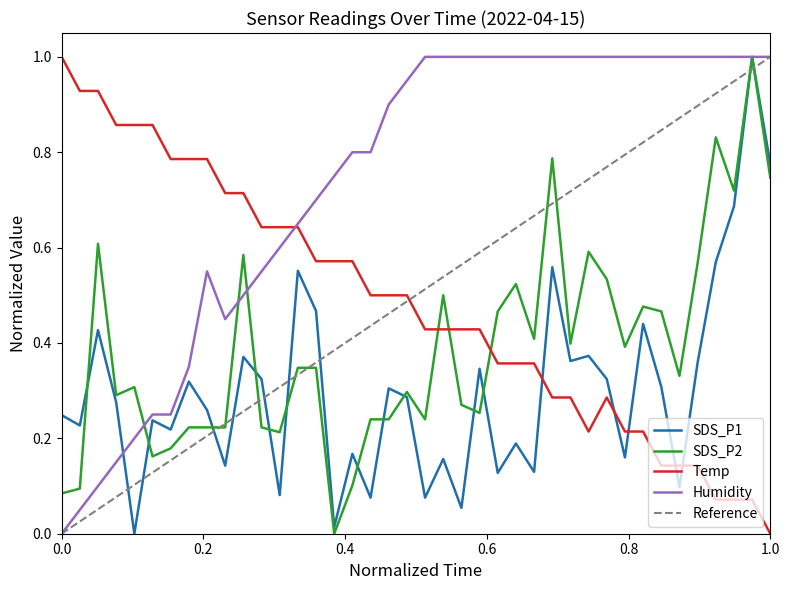

What is the value of the Temp point at the 14th from the left?

0.6